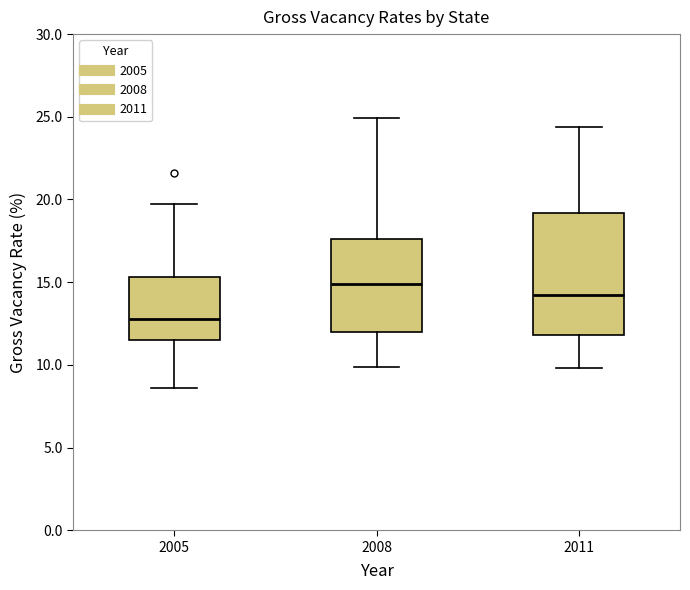

Which box has the lowest median line?

2005